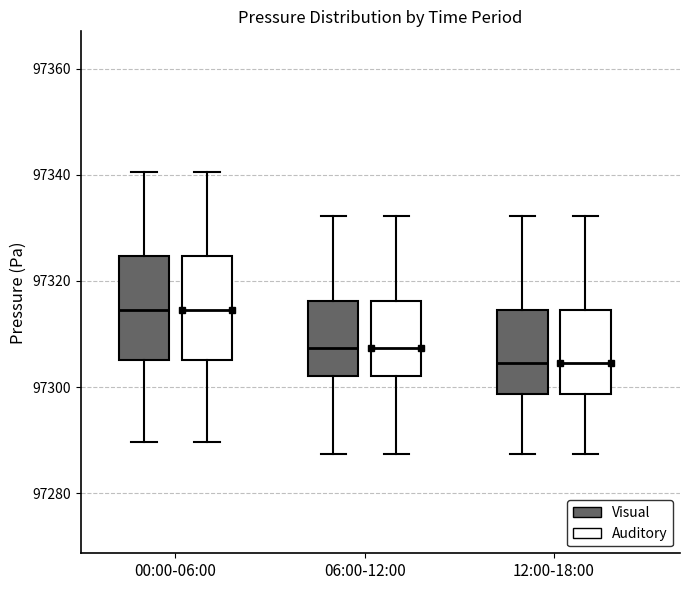

Where does the lower whisker of the box for 00:00-06:00 (Auditory) end on the y-axis? The values are not printed on the chart, so give them approximately, as read against the axis.

97290